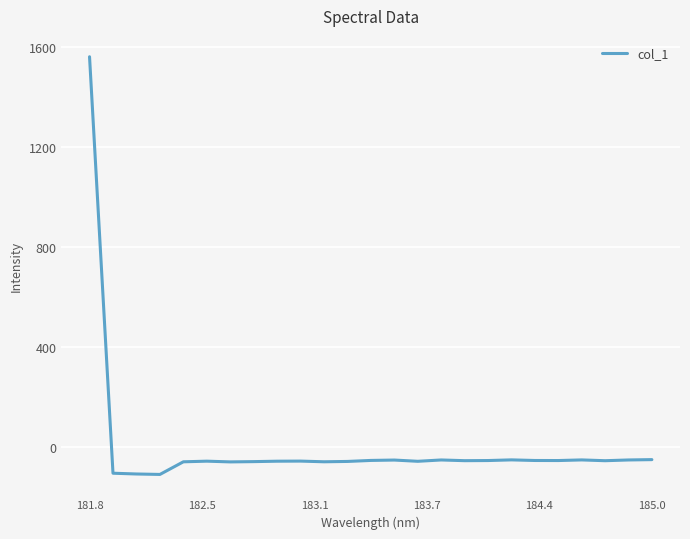

How many values are below -53?

17